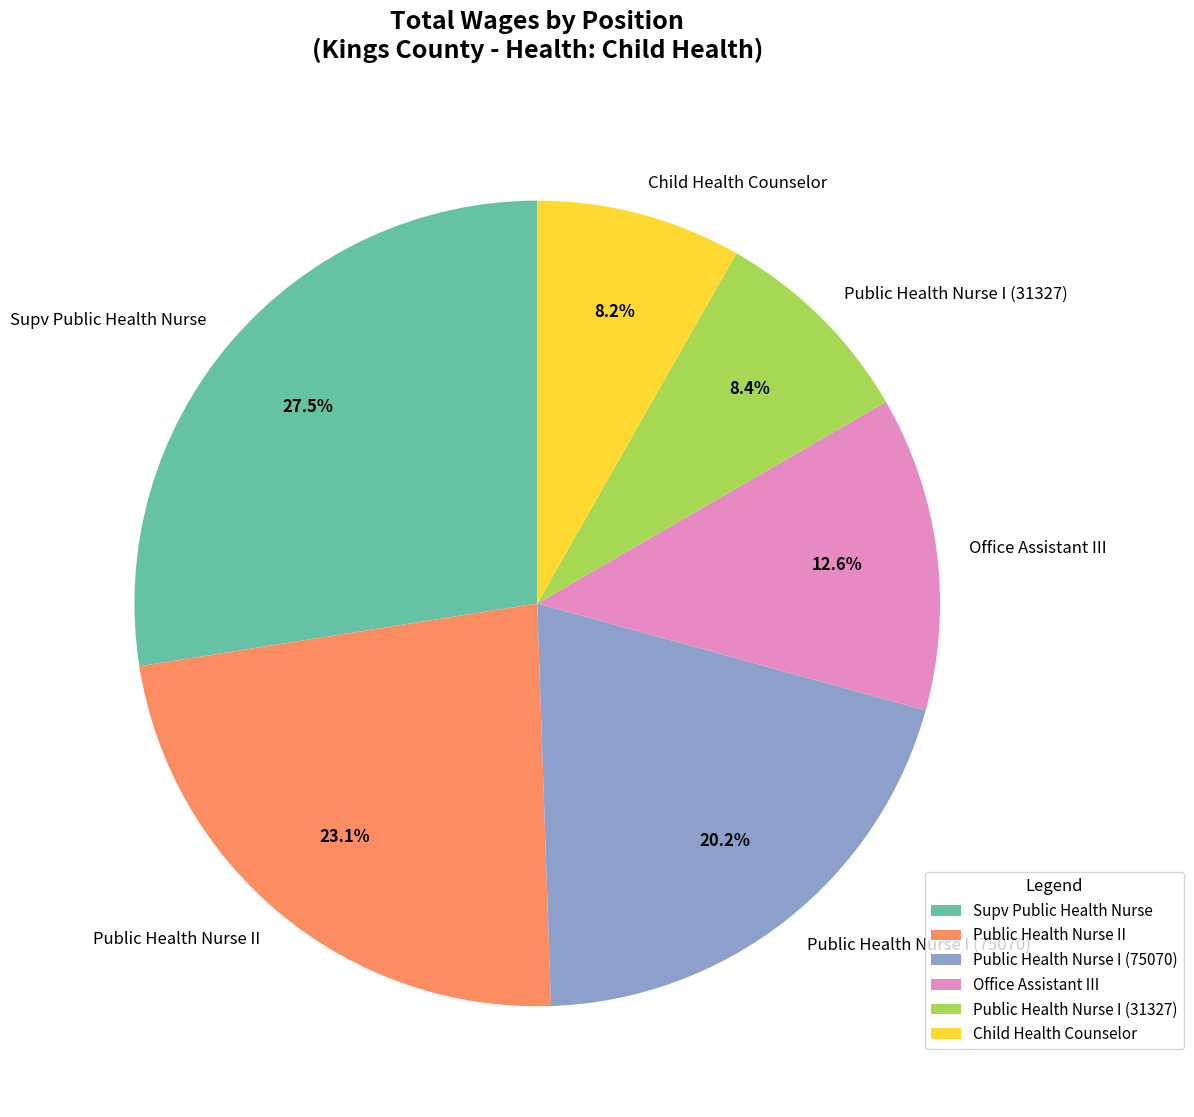

True or false: Child Health Counselor accounts for 21% of the total.

False